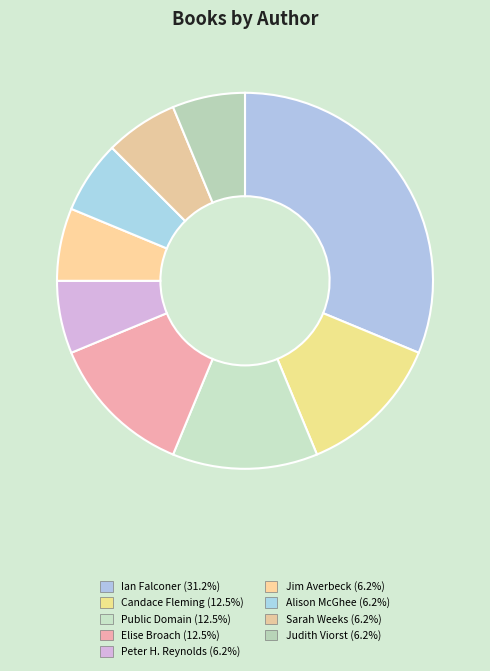

True or false: Sarah Weeks accounts for 6% of the total.

True